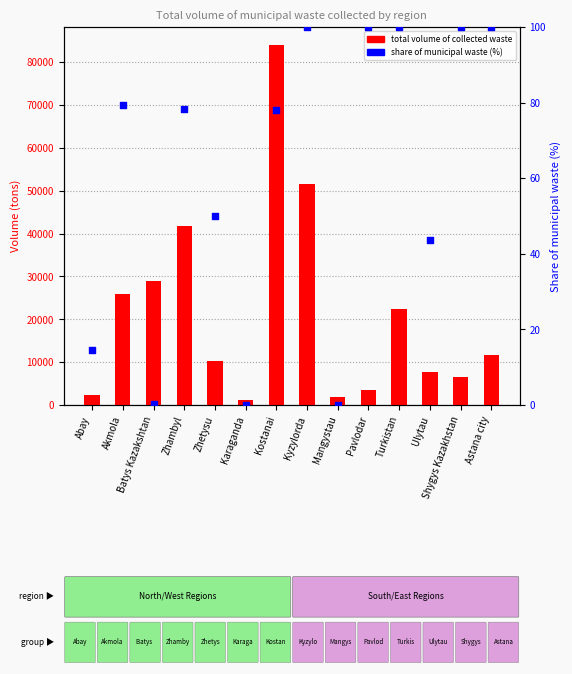

At which category is the sum across all series the highest?

Kostanai